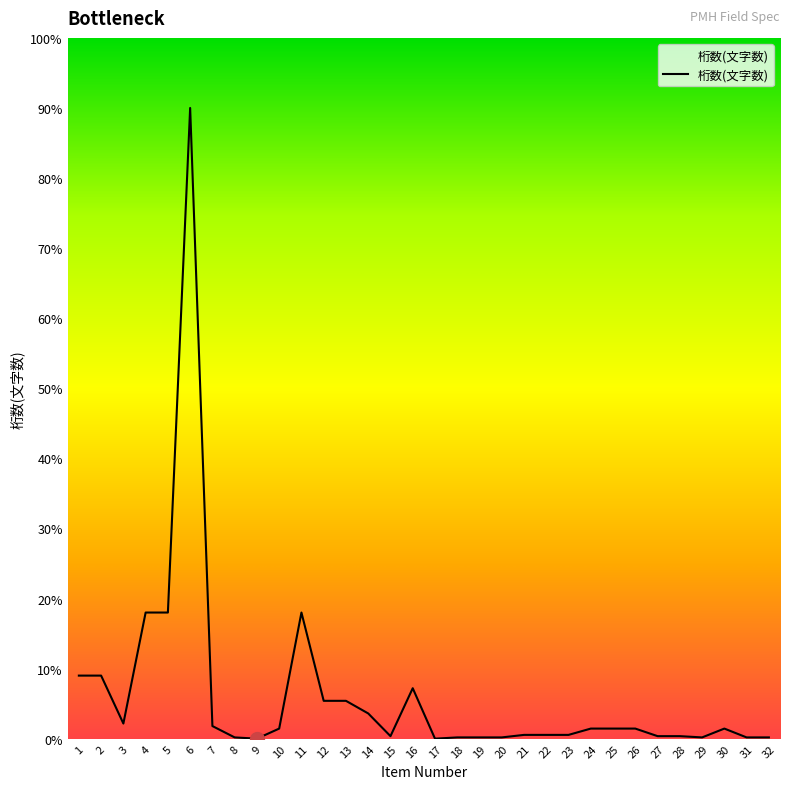

Which has a higher value, 14 or 32?

14